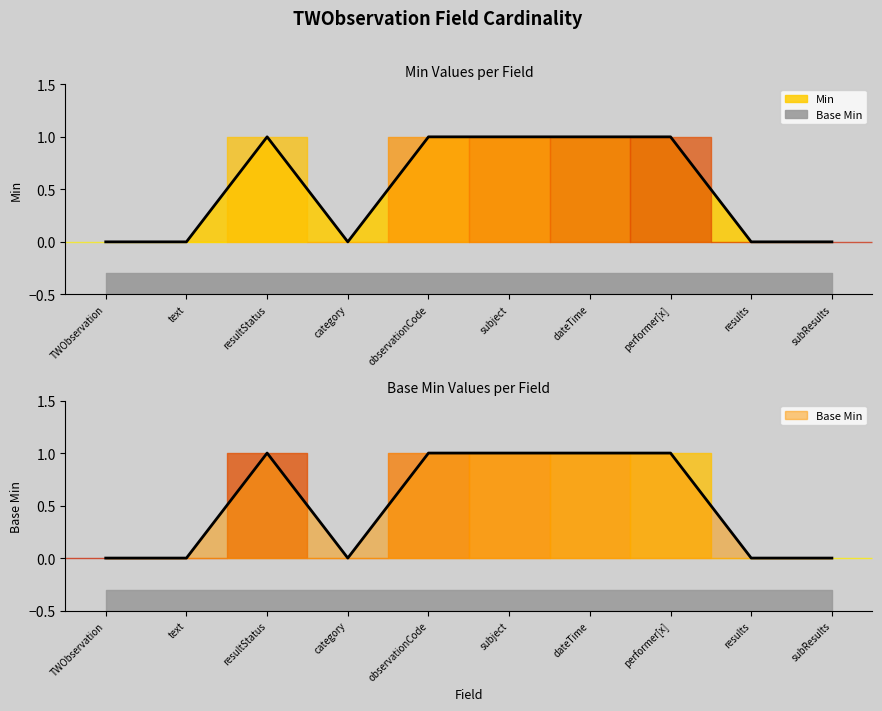

List the labels in order of Base Min value, smallest first.

TWObservation, text, category, results, subResults, resultStatus, observationCode, subject, dateTime, performer[x]